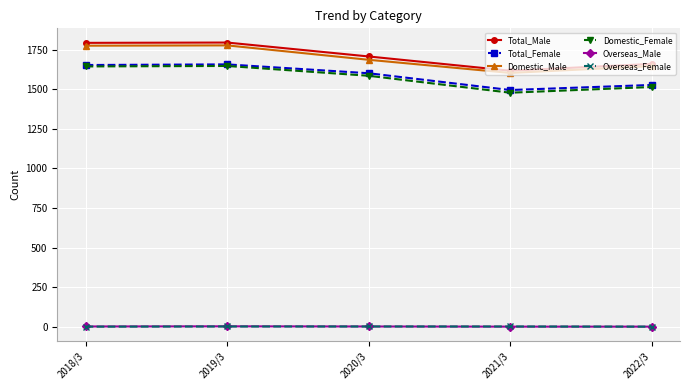

What is the maximum value for Total_Female?

1657